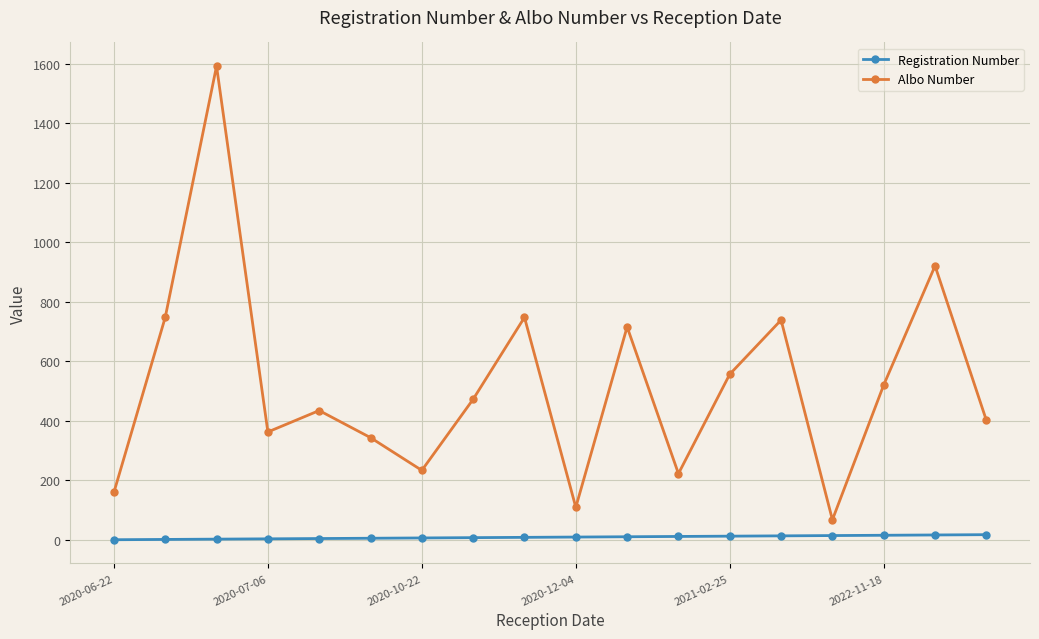

What is the greatest value displayed?

1592